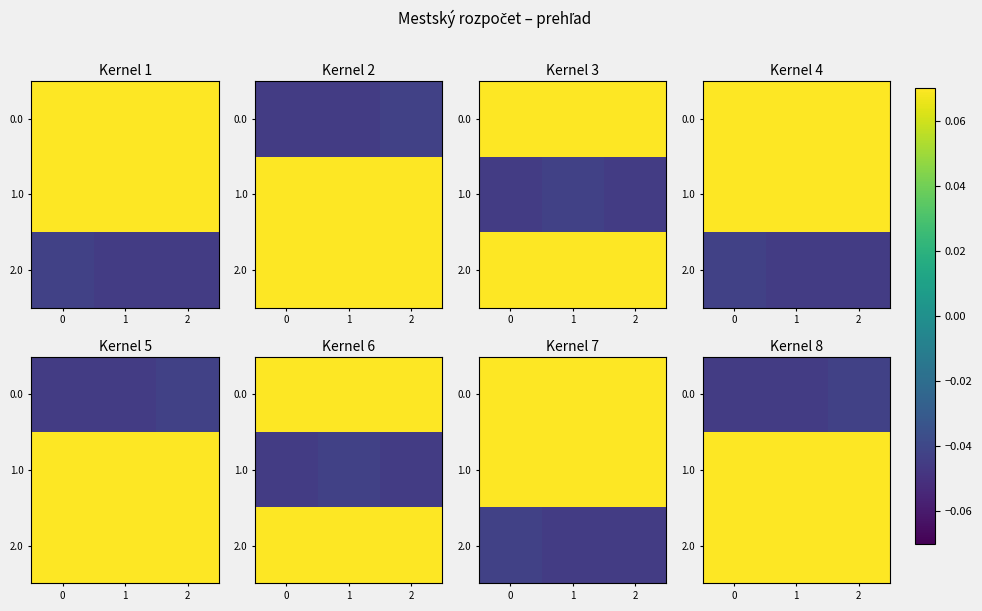

Count the 2.0 values in the range 0 to 1.

3